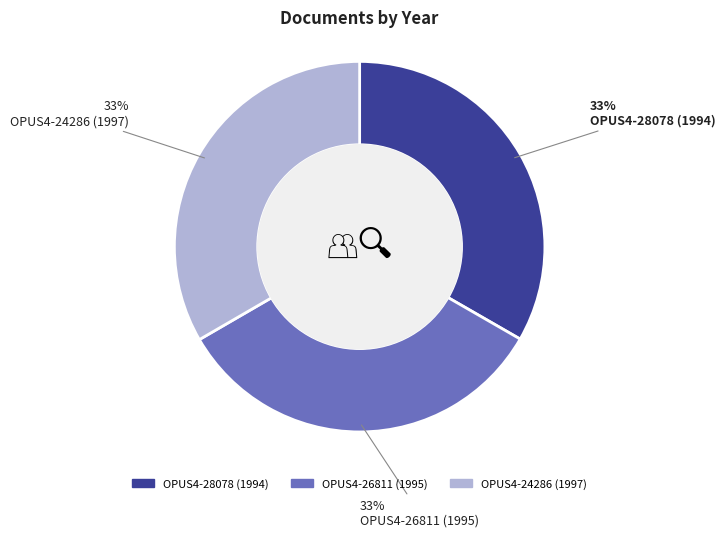

Combined, do OPUS4-26811 (1995) and OPUS4-24286 (1997) account for over 50%?

Yes